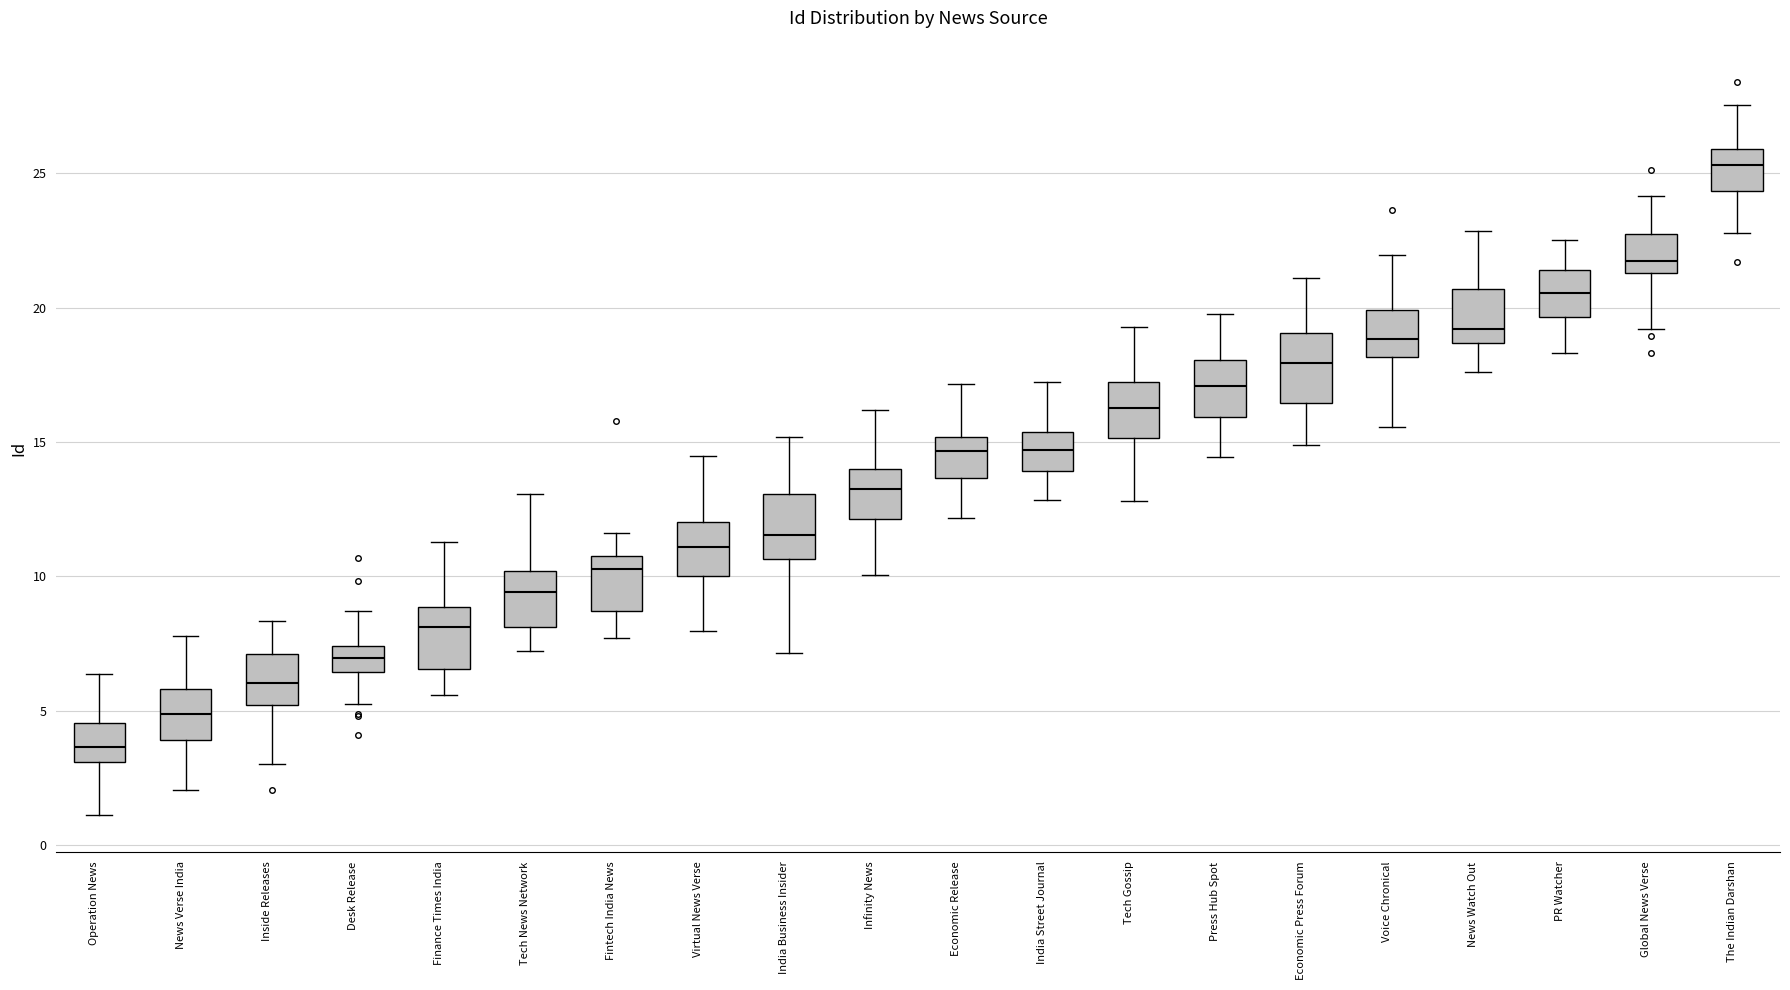

Which box has the lowest median line?

Operation News